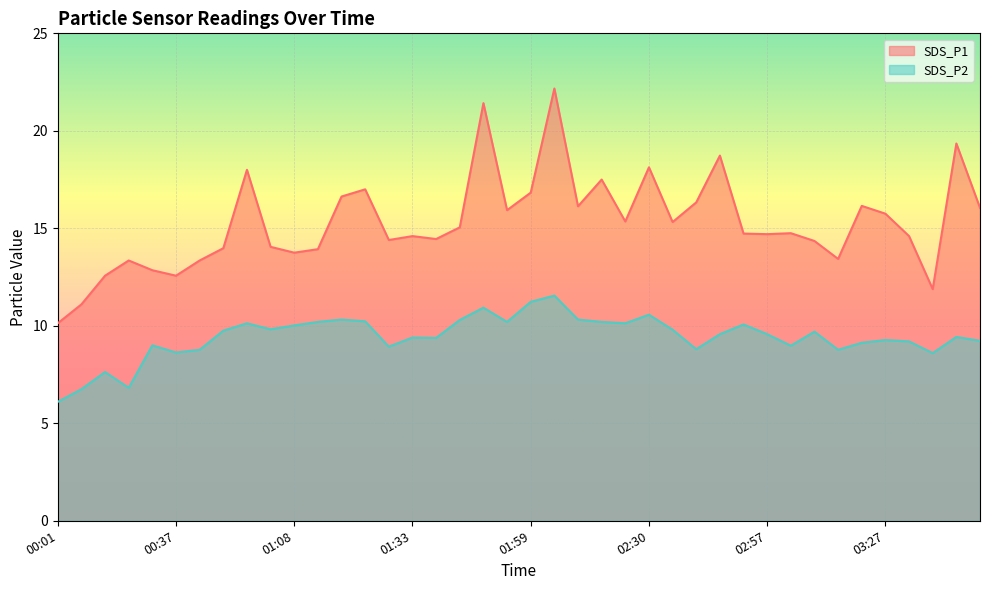

True or false: SDS_P2 and SDS_P1 intersect in this chart.

False